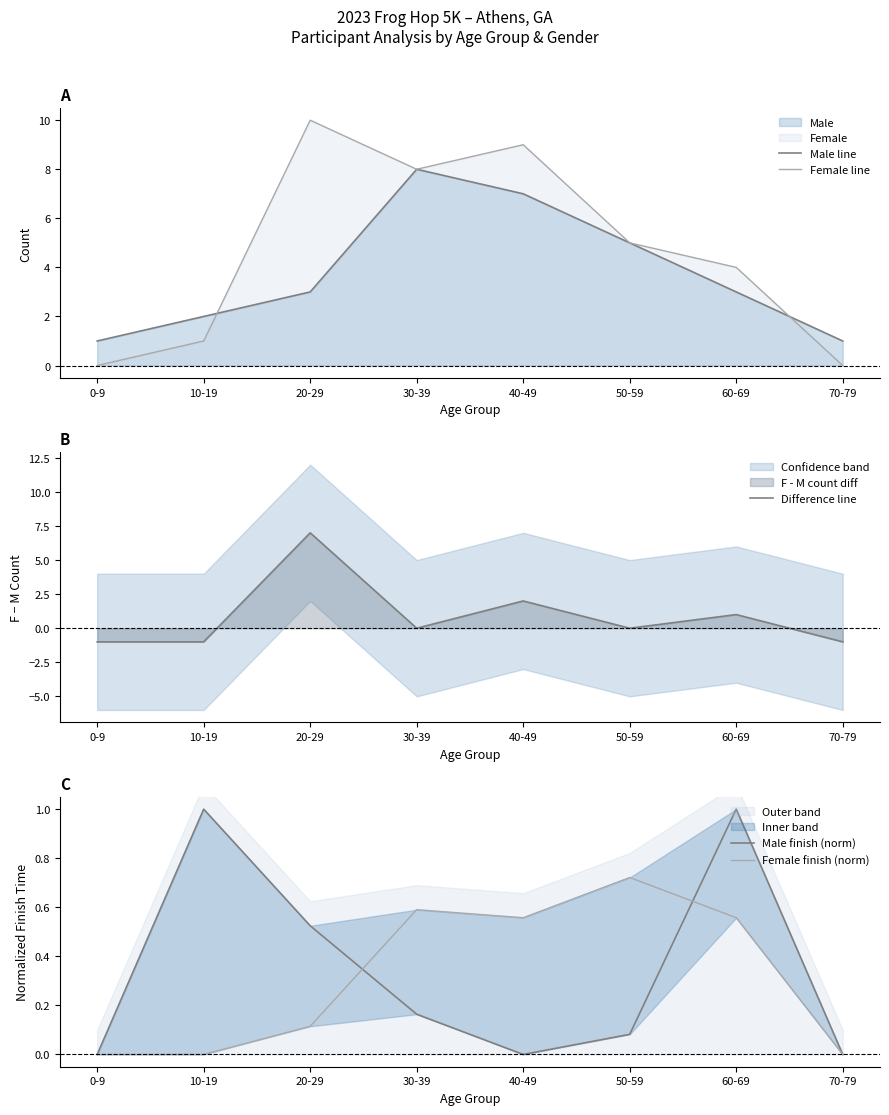

What is the maximum value for Male line?

8